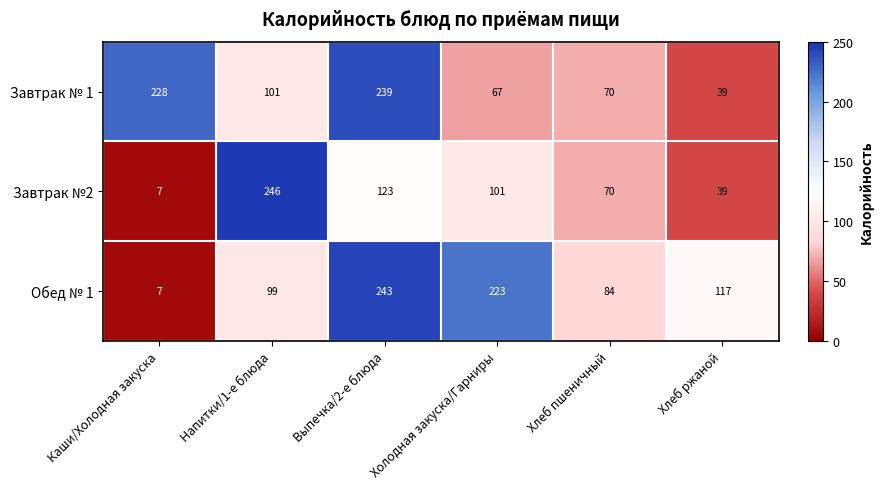

Count the number of categories in the chart.

6